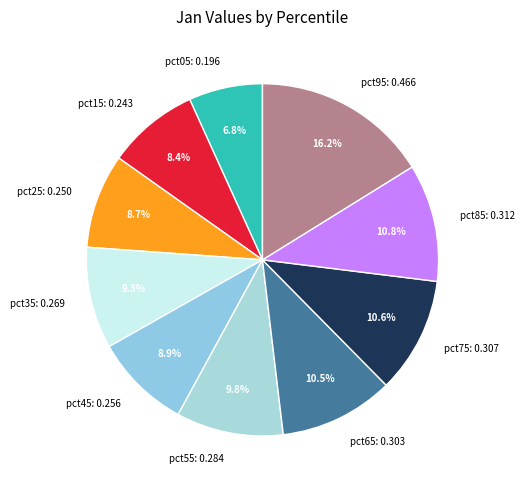

Which category has the biggest portion of the pie?

pct95